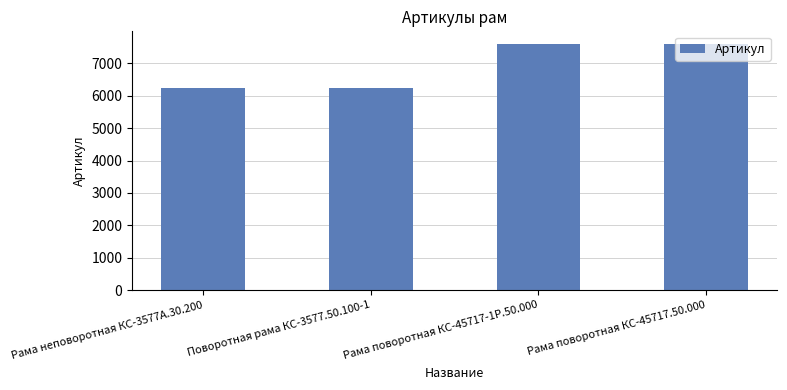

What is the minimum value shown in the chart?

6236